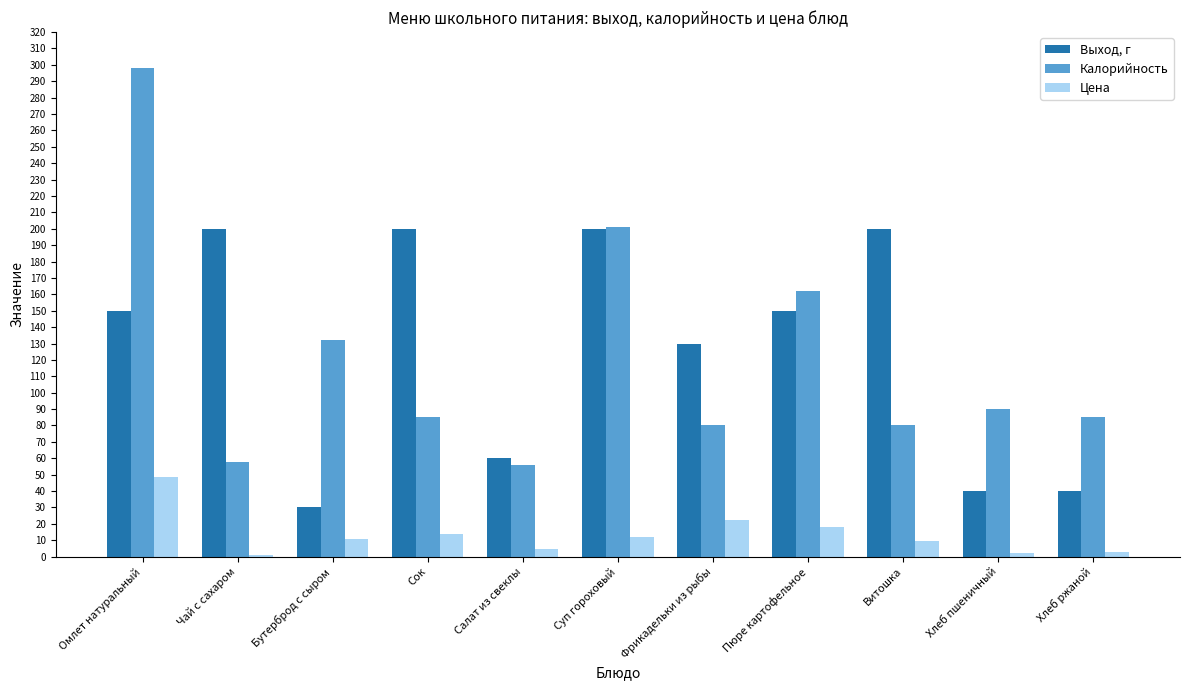

How many bars are there in each group?

3